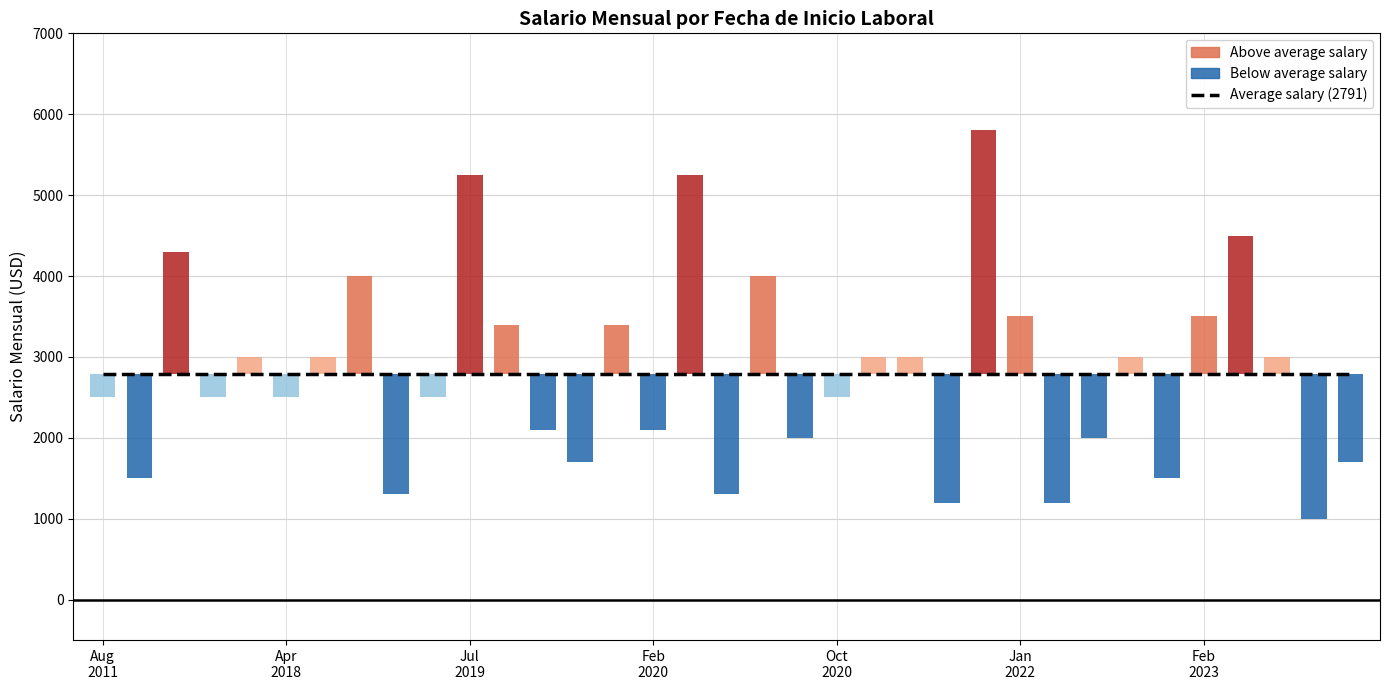

Is it true that the value at 16/04/2023 is 512?

False